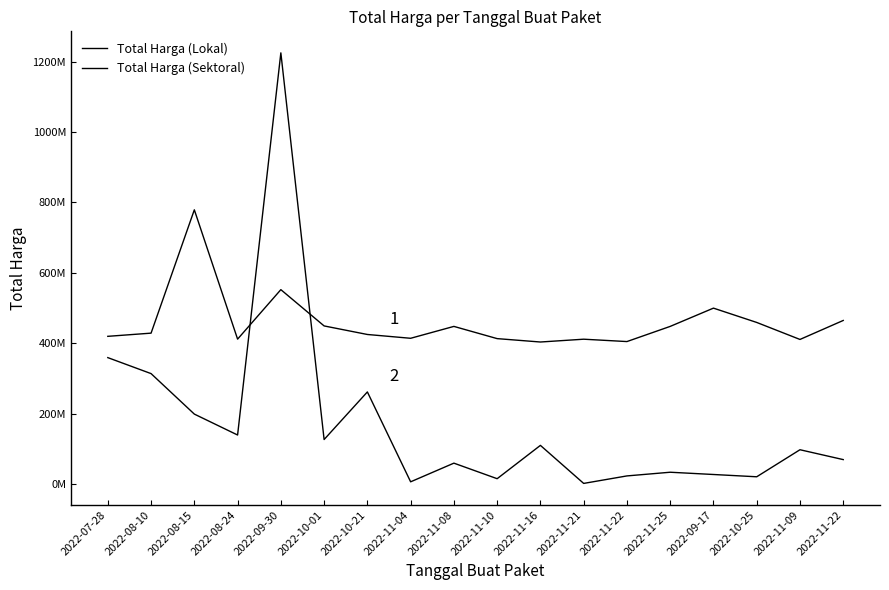

At which category is the sum across all series the highest?

2022-09-30